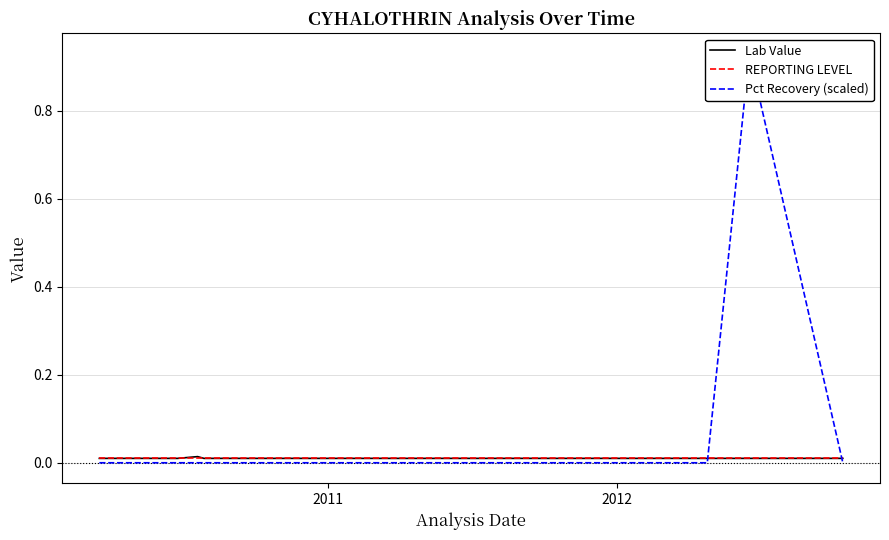

How many positive values does the Pct Recovery (scaled) series have?

1